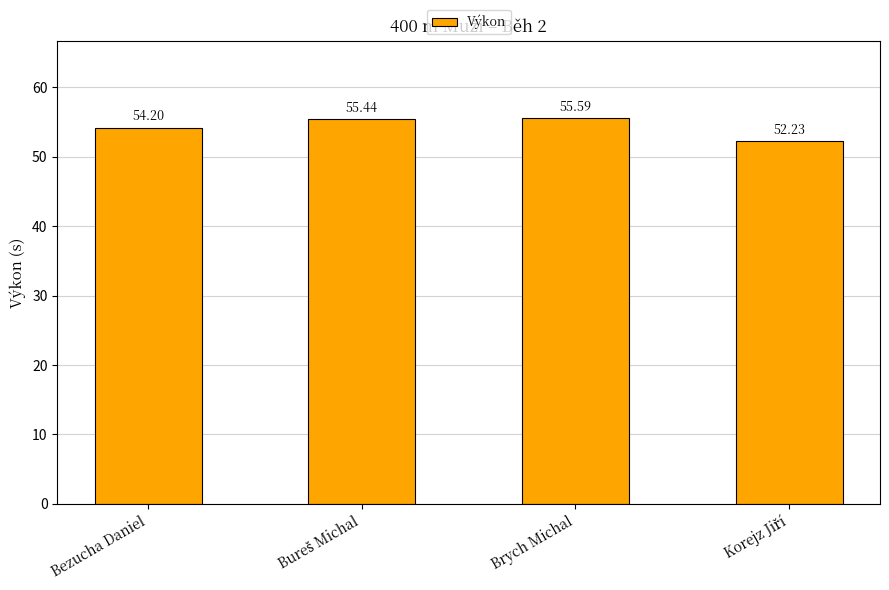

Reading left to right, list all the values displayed in this chart.

54.2	55.4	55.6	52.2